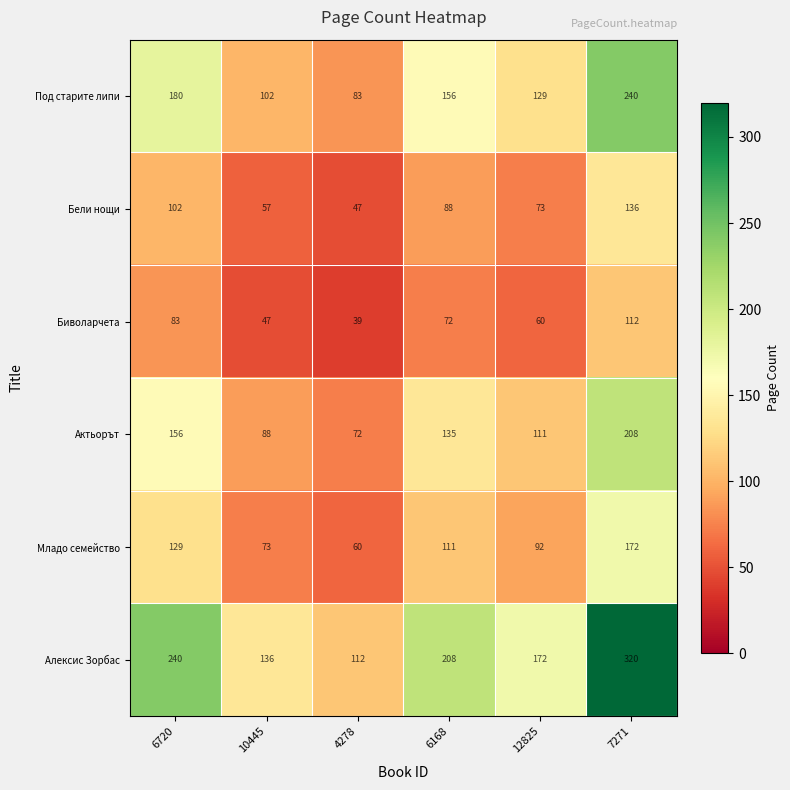

What is the minimum value shown in the chart?

39